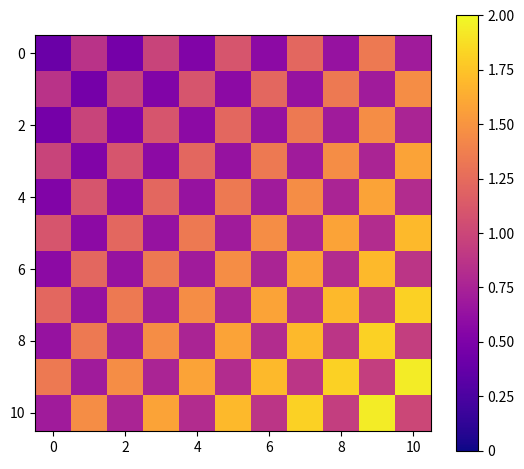

At which category does the chart reach its peak across all series?

10